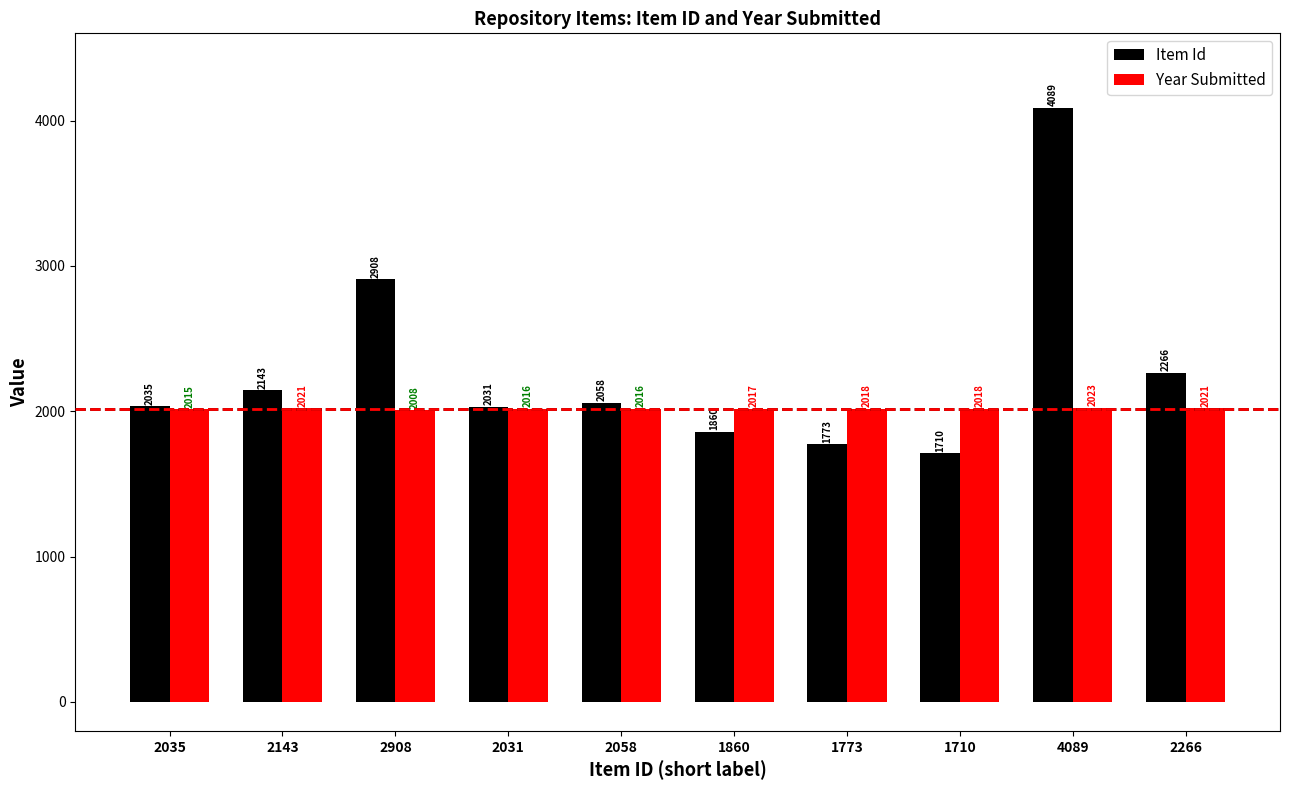

How many bars are there in each group?

2